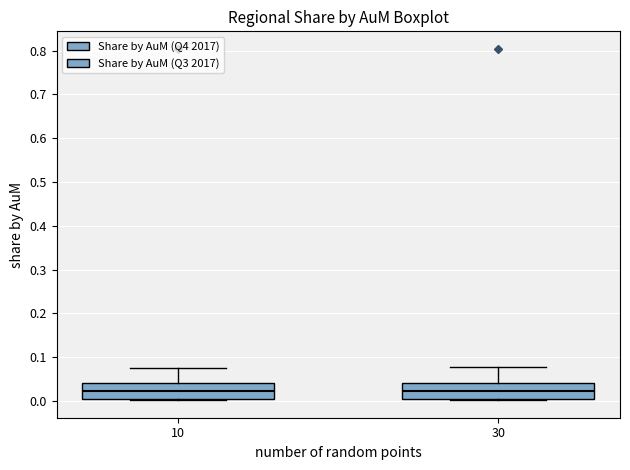

Reading left to right, transcribe this box plot: for each box, give where its median line is, the range the box spans, and where its two whiskers end, as read against the y-axis. The values are not printed on the chart, so give them approximately, as read against the axis.

10: median 0.02, box 0.00 to 0.04, whiskers 0.00 to 0.08
30: median 0.02, box 0.00 to 0.04, whiskers 0.00 (just below the box's lower edge) to 0.08